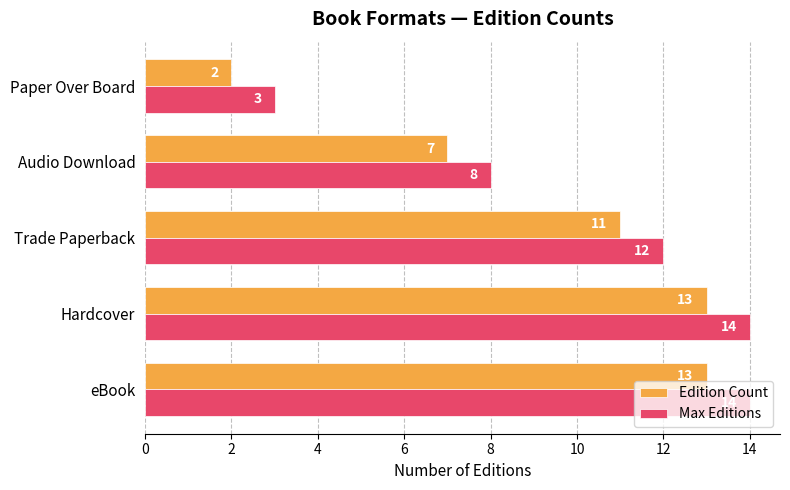

What is the sum of the Edition Count values at Paper Over Board and Audio Download?

9